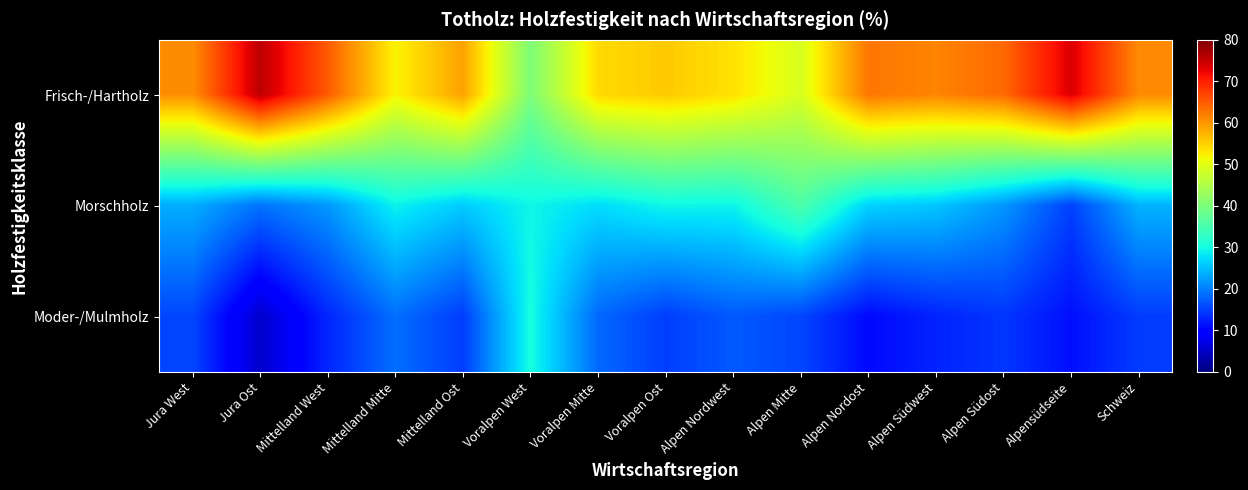

Which series changed the most between Jura Ost and Mittelland Mitte?

Frisch-/Hartholz